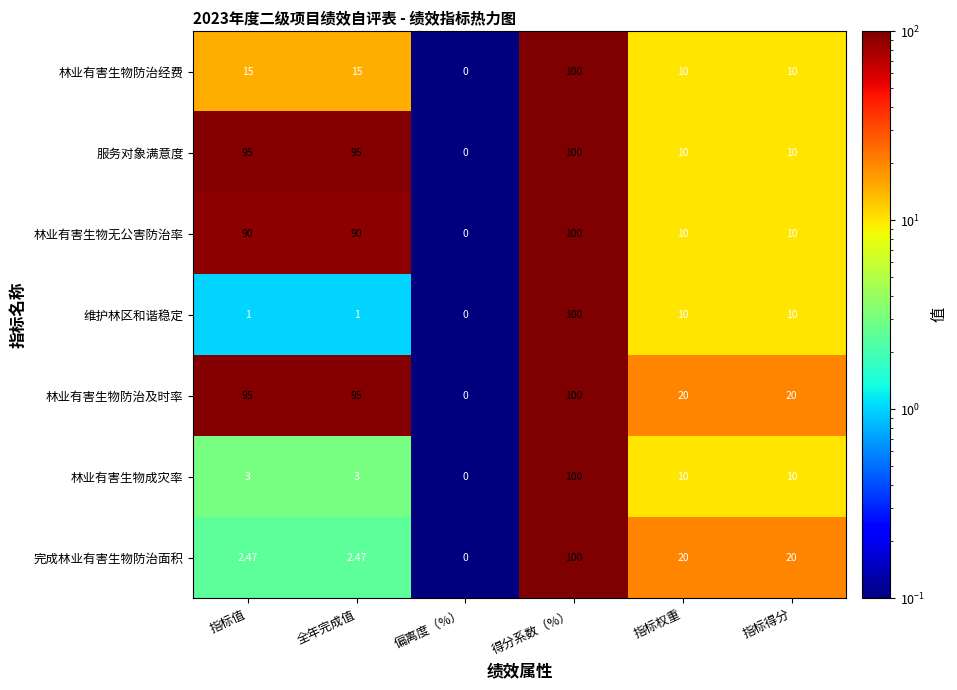

At which category is the sum across all series the highest?

得分系数（%）